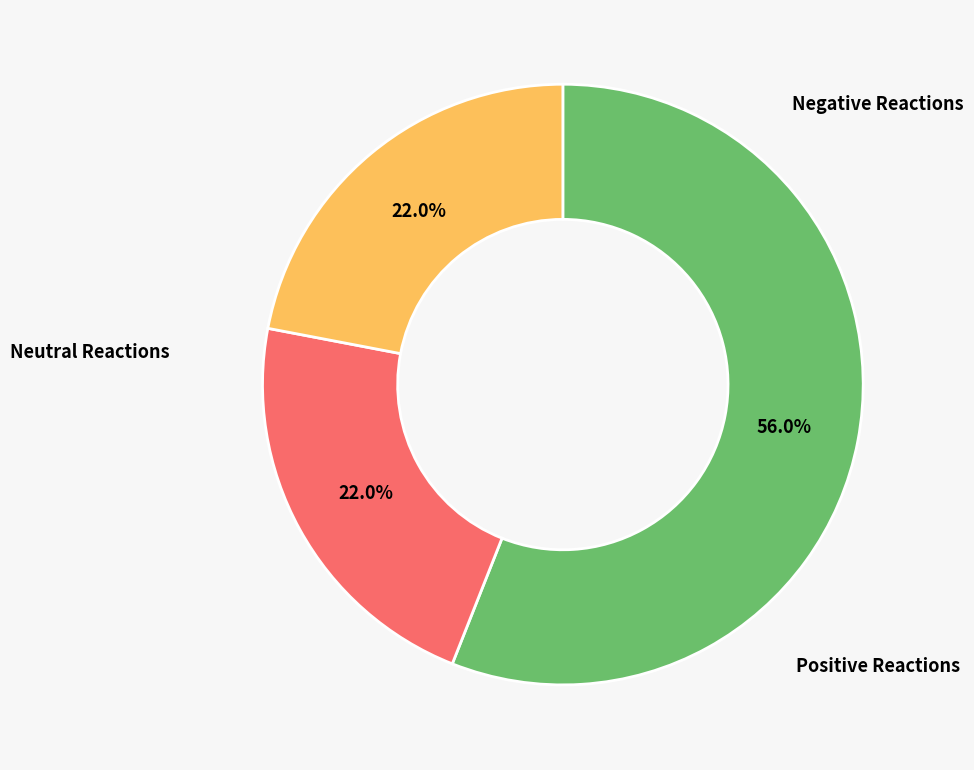

Does any single category account for the majority?

Yes